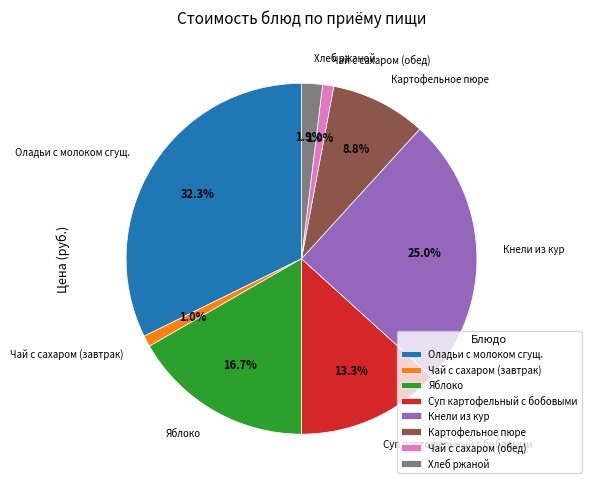

To the nearest percent, what portion does Оладьи с молоком сгущ. represent?

32%